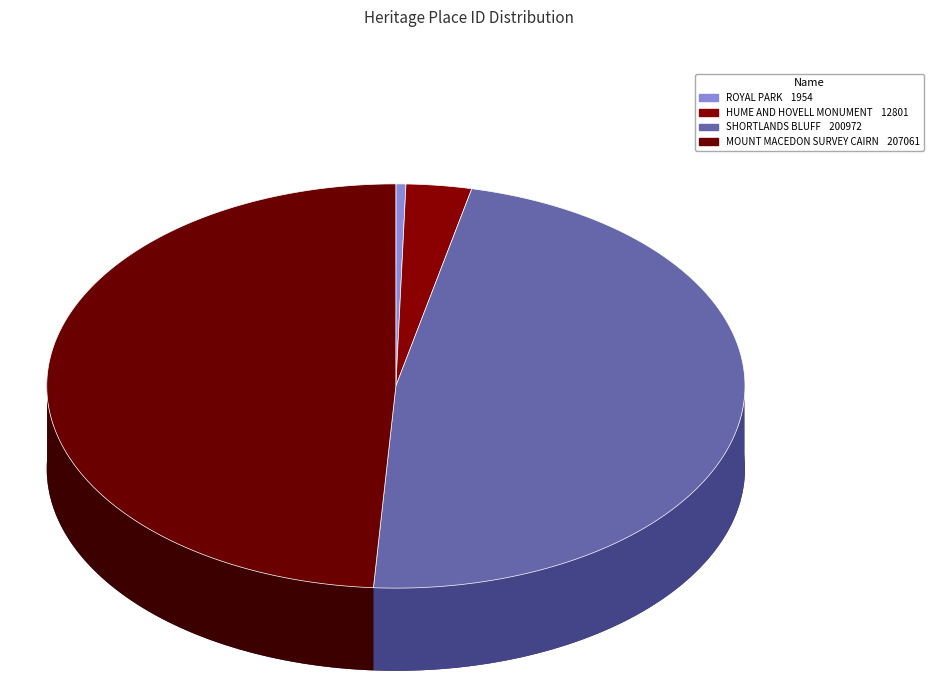

To the nearest percent, what is the combined percentage of ROYAL PARK and SHORTLANDS BLUFF?

48%